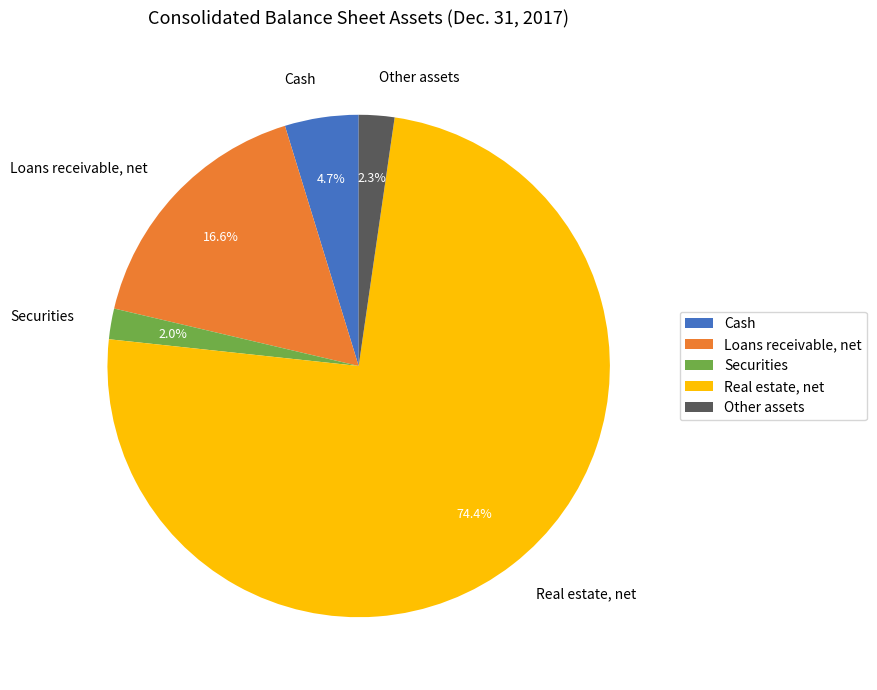

How many slices are in this pie chart?

5